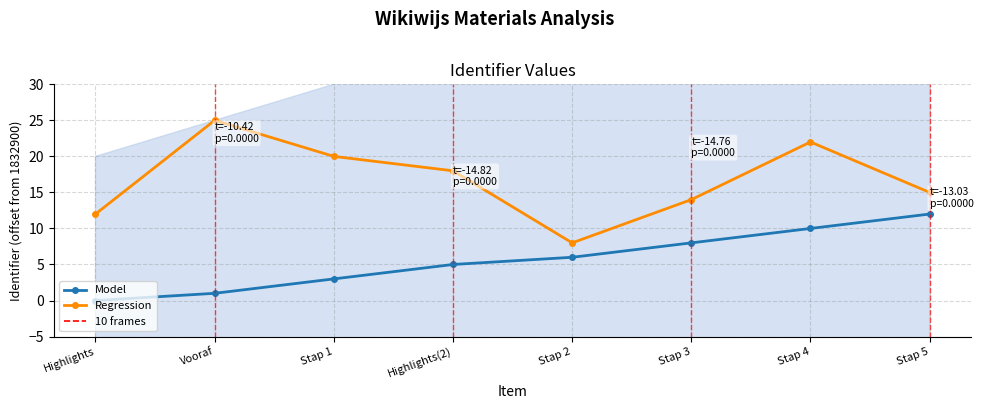

Which series changed the most between Highlights(2) and Stap 3?

Regression